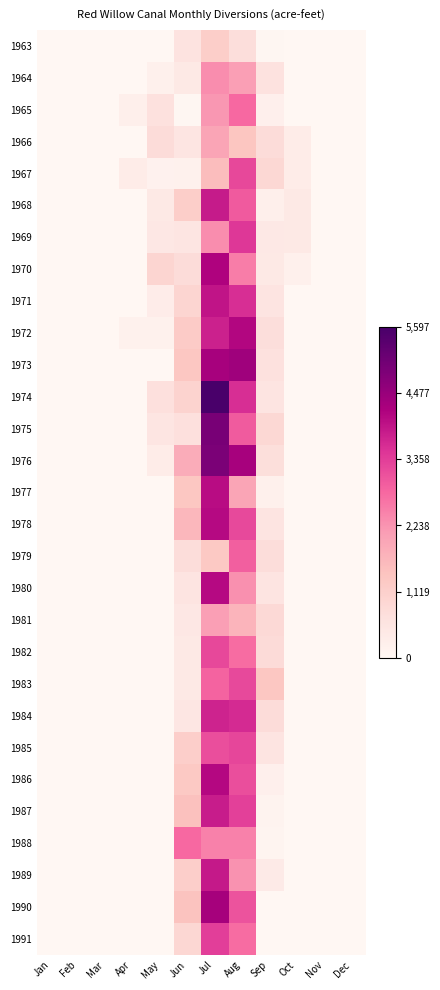

At which category is the sum across all series the highest?

Jul